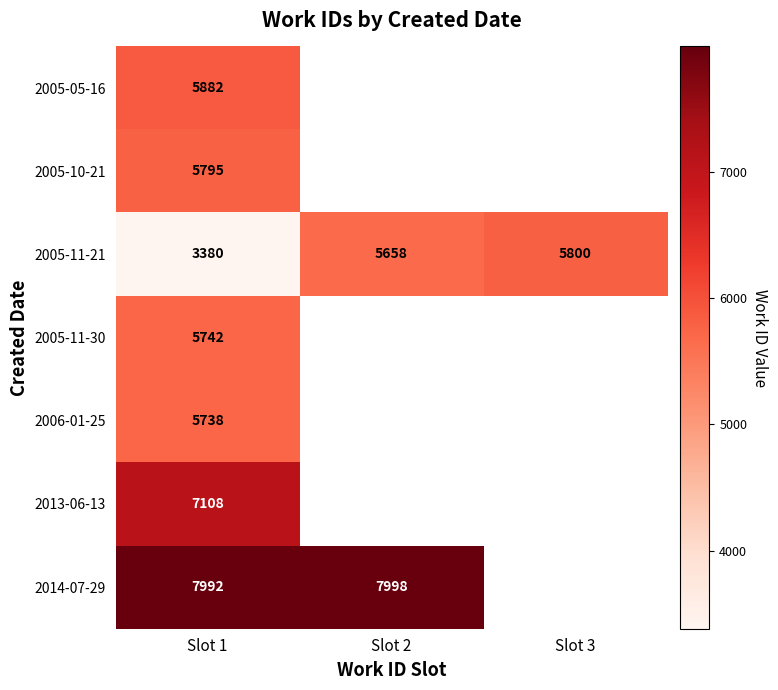

The 2005-05-16 series shows 5882 at Slot 1. True or false?

True